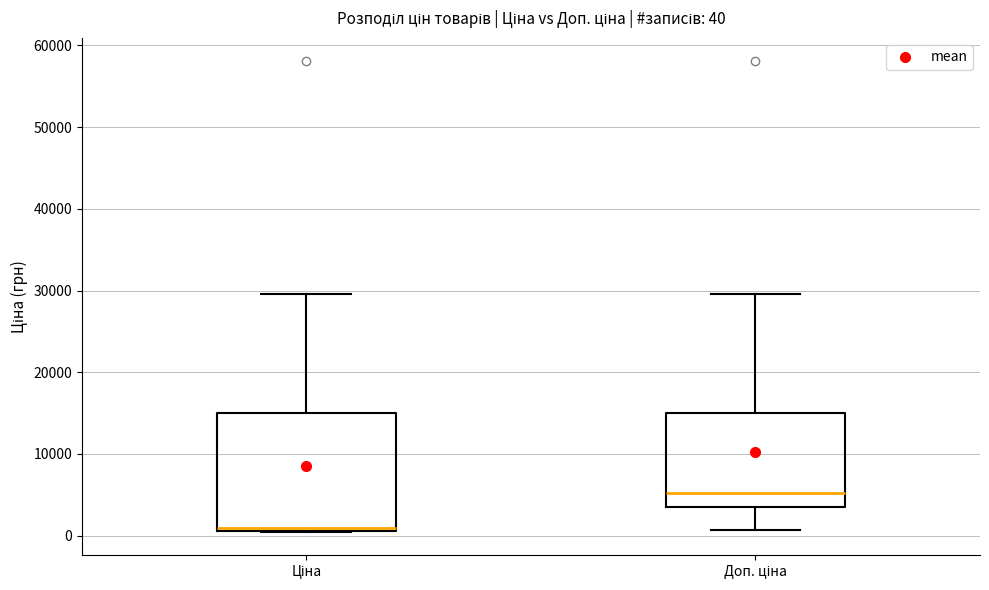

Comparing the boxes themselves (not the whiskers), which one is the tallest?

Ціна